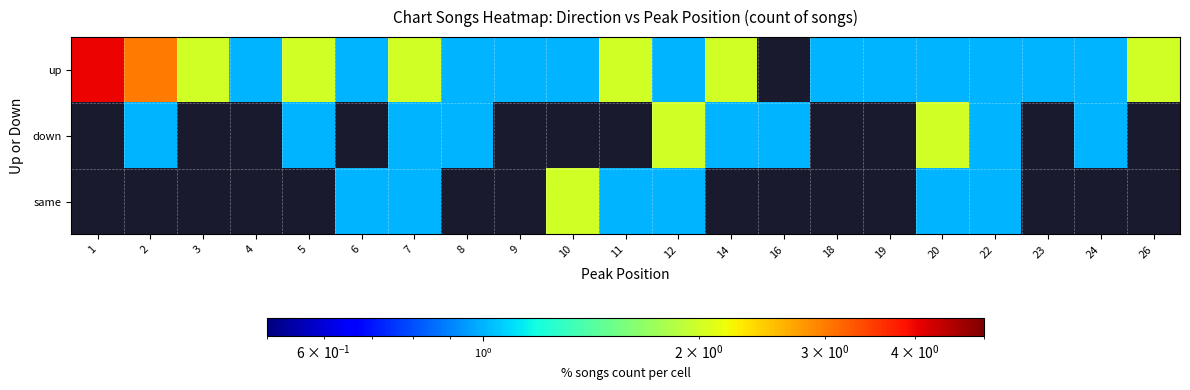

How many values in the down series exceed 1?

2